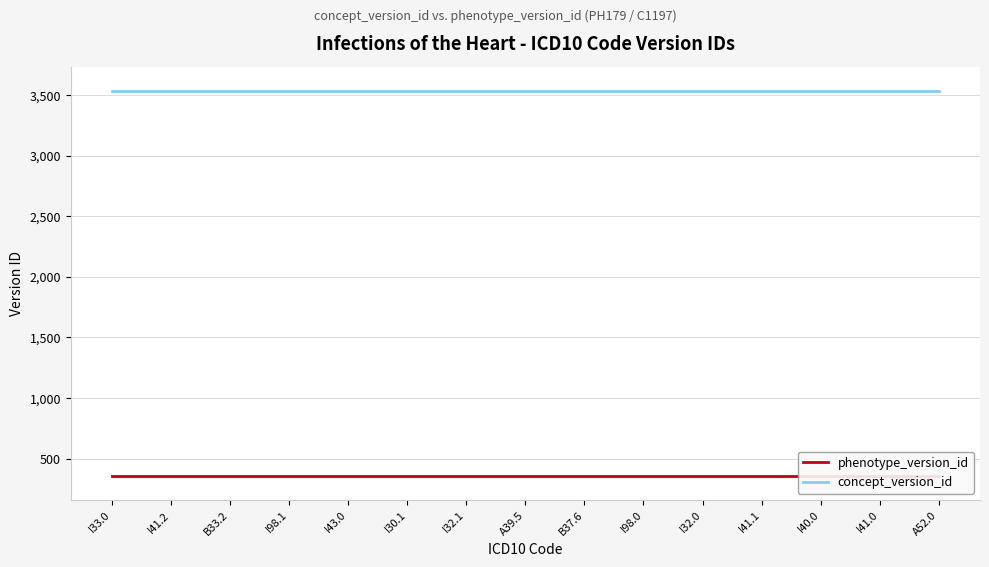

What is the average value of the phenotype_version_id series?

358